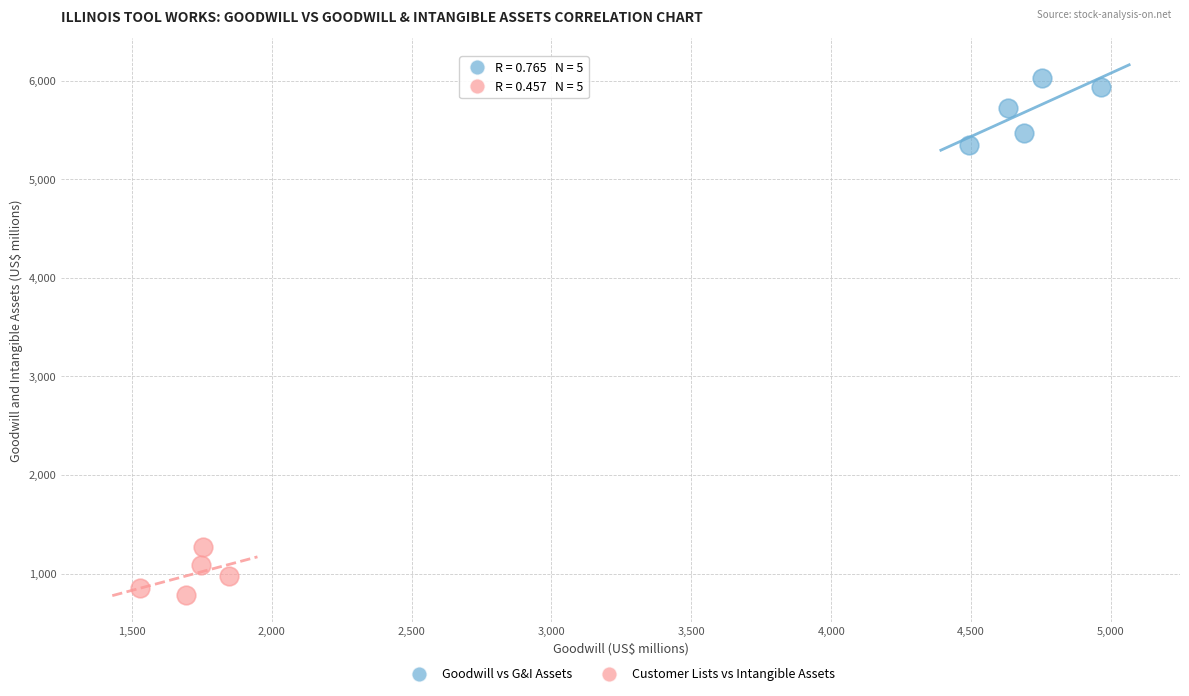

Which series has the largest Y range (max minus min)?

Goodwill vs G&I Assets